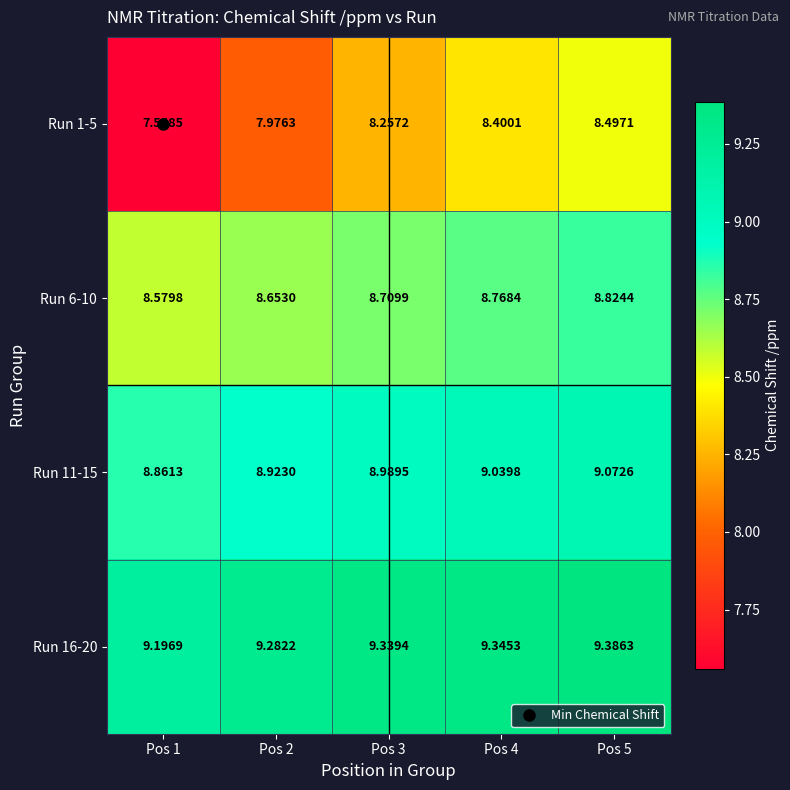

Is the value of Run 6-10 at Pos 2 greater than the value of Run 11-15 at Pos 5?

No